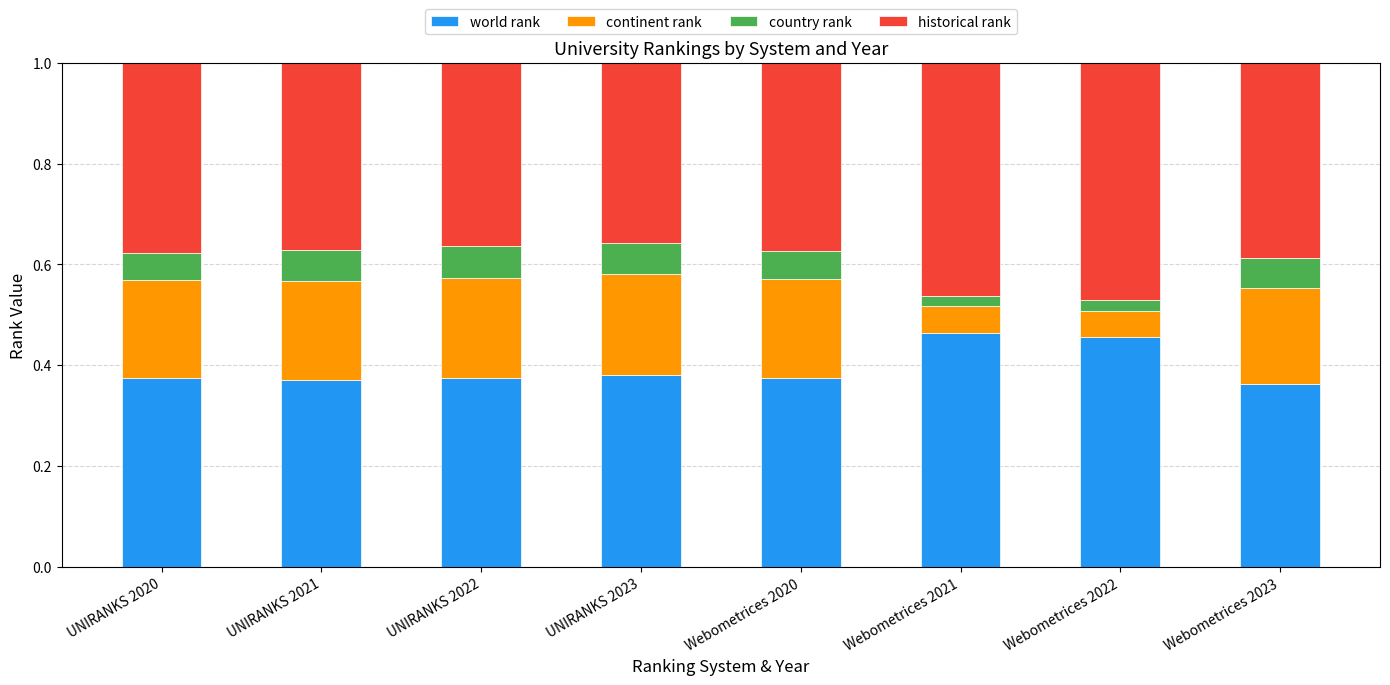

What is the total value across all series at Webometrices 2020?

1.0